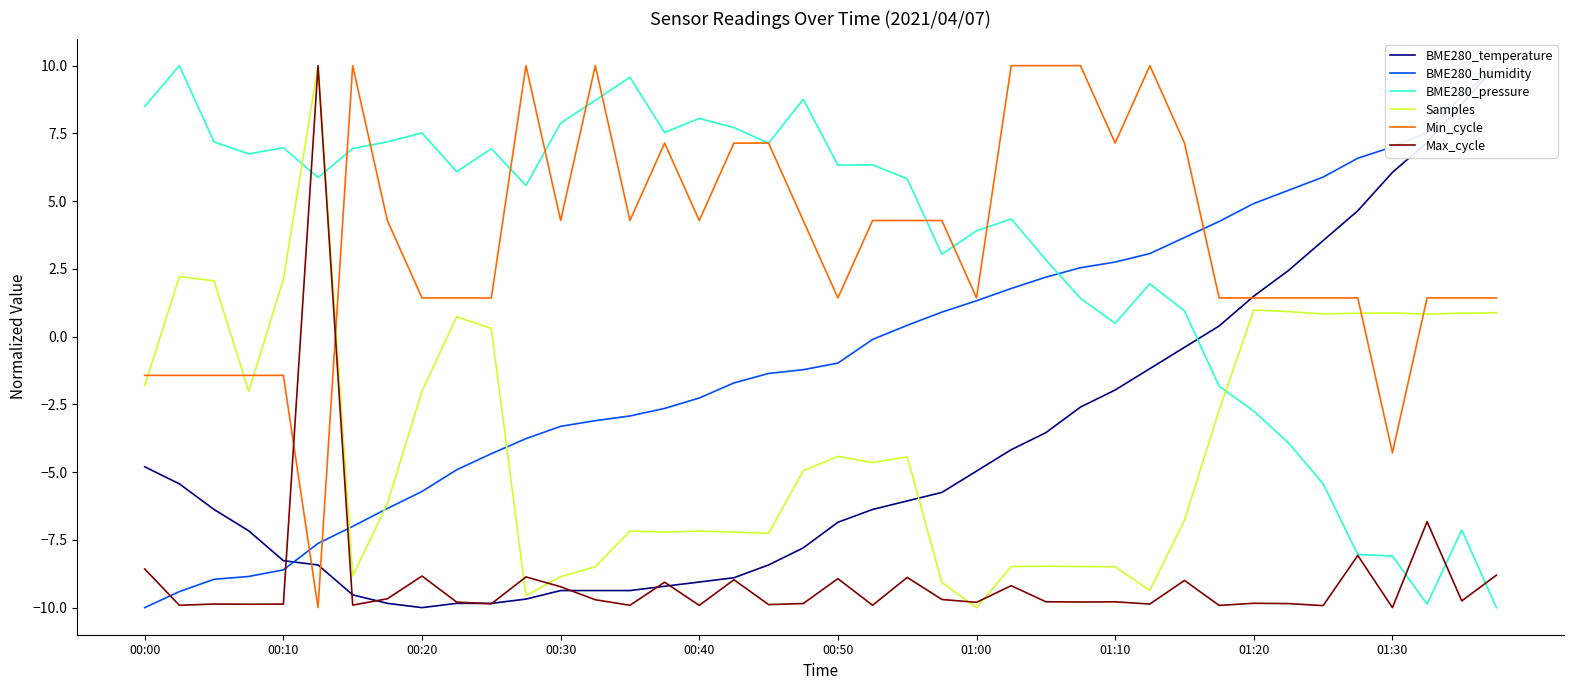

Where do BME280_temperature and BME280_pressure first cross each other?

30 and 31